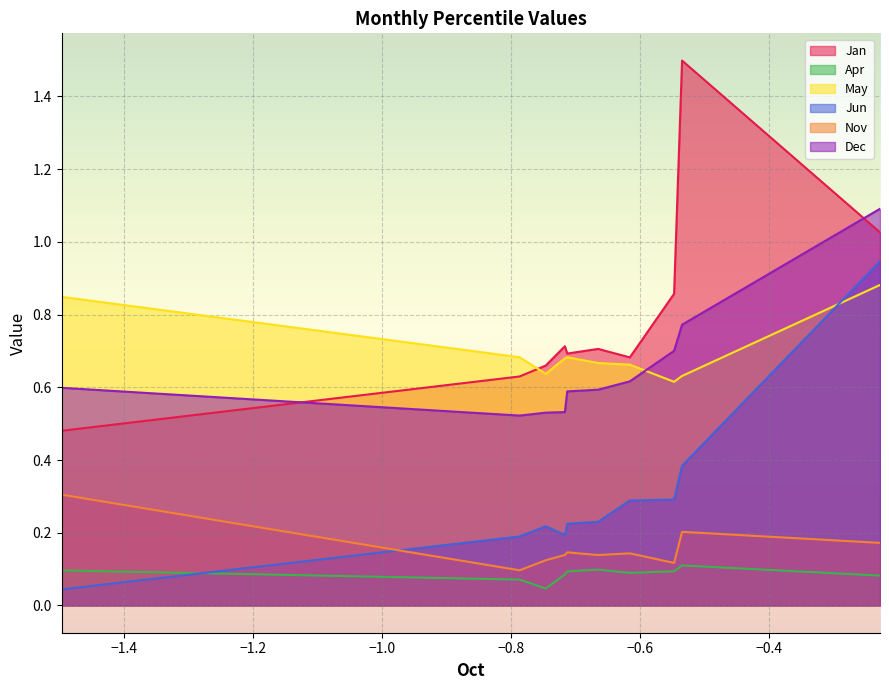

What is the average value of the Apr series?

0.1